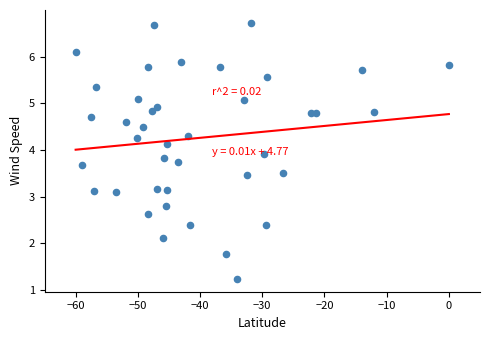

What is the range of Y values (max minus min)?

5.5